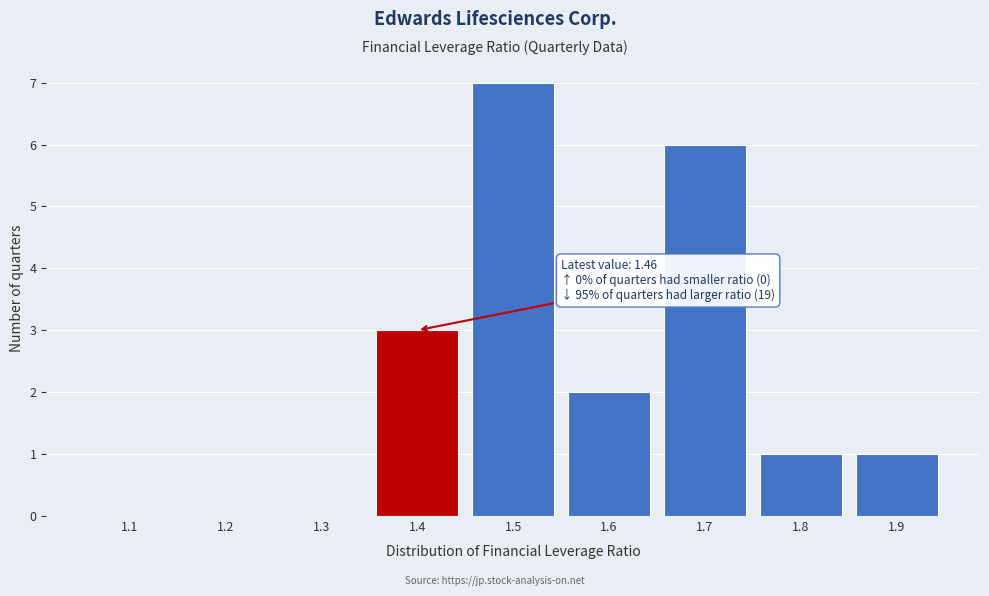

Reading right to left, transcribe all the data shown in this chart.

1.9=1	1.8=1	1.7=6	1.6=2	1.5=7	1.4=3	1.3=0	1.2=0	1.1=0